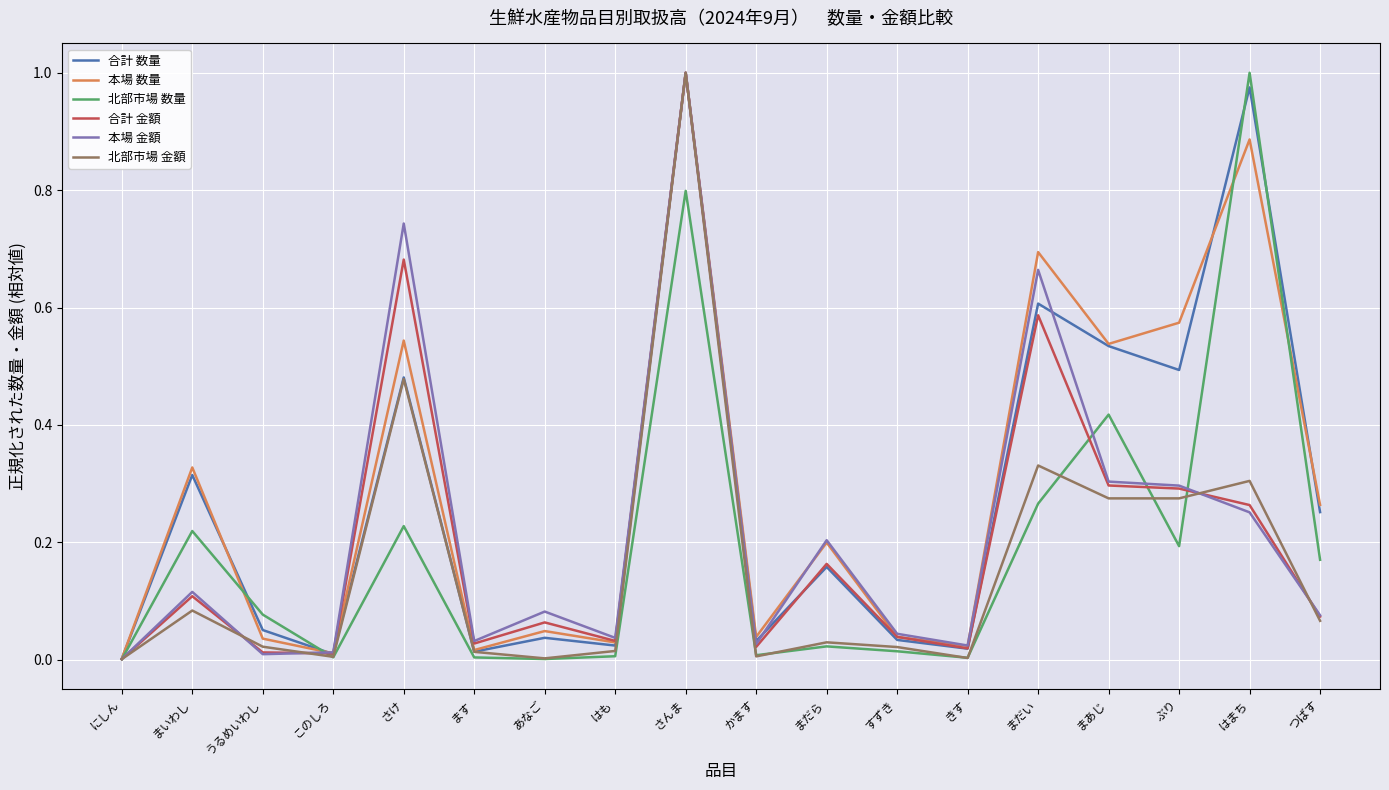

At which category is the sum across all series the highest?

さんま